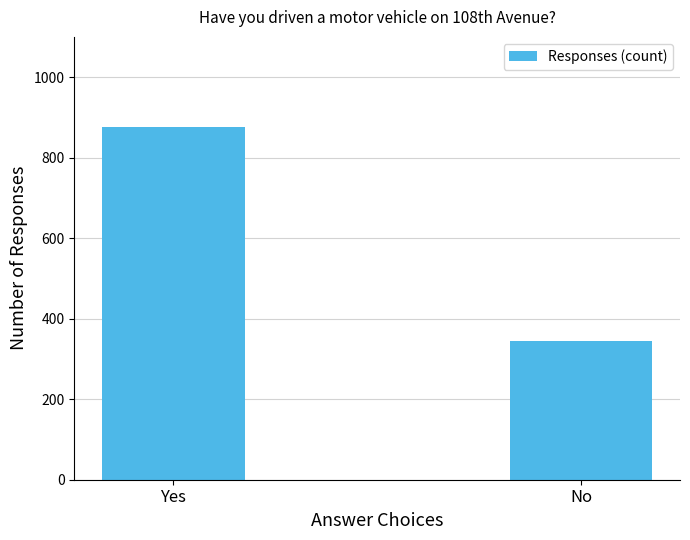

What is the label of the 1st bar from the right?

No